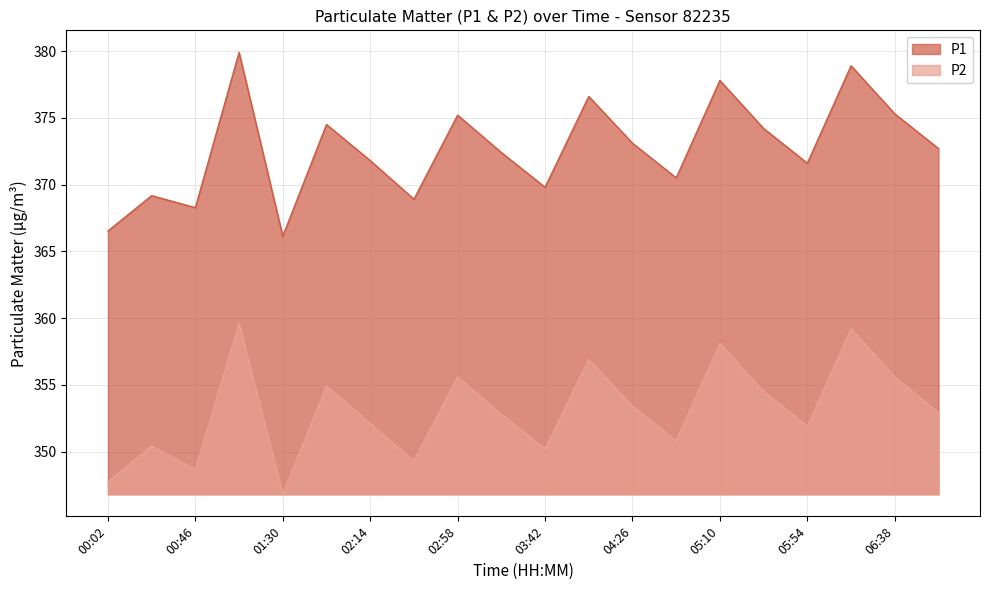

How many lines are shown in the chart?

2